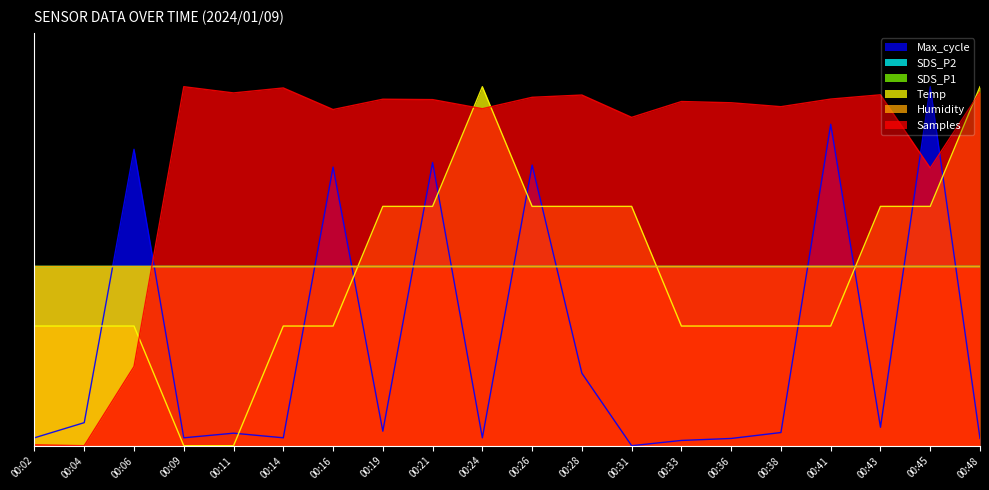

Count the number of categories in the chart.

20